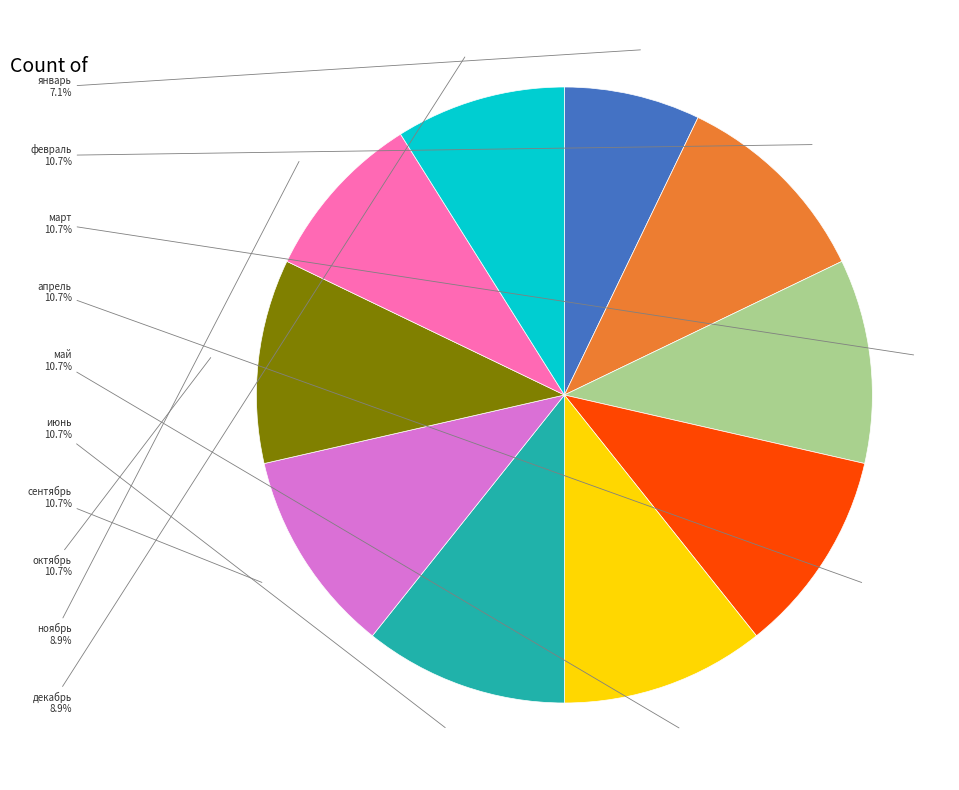

To the nearest percent, what is the combined percentage of сентябрь and июнь?

21%